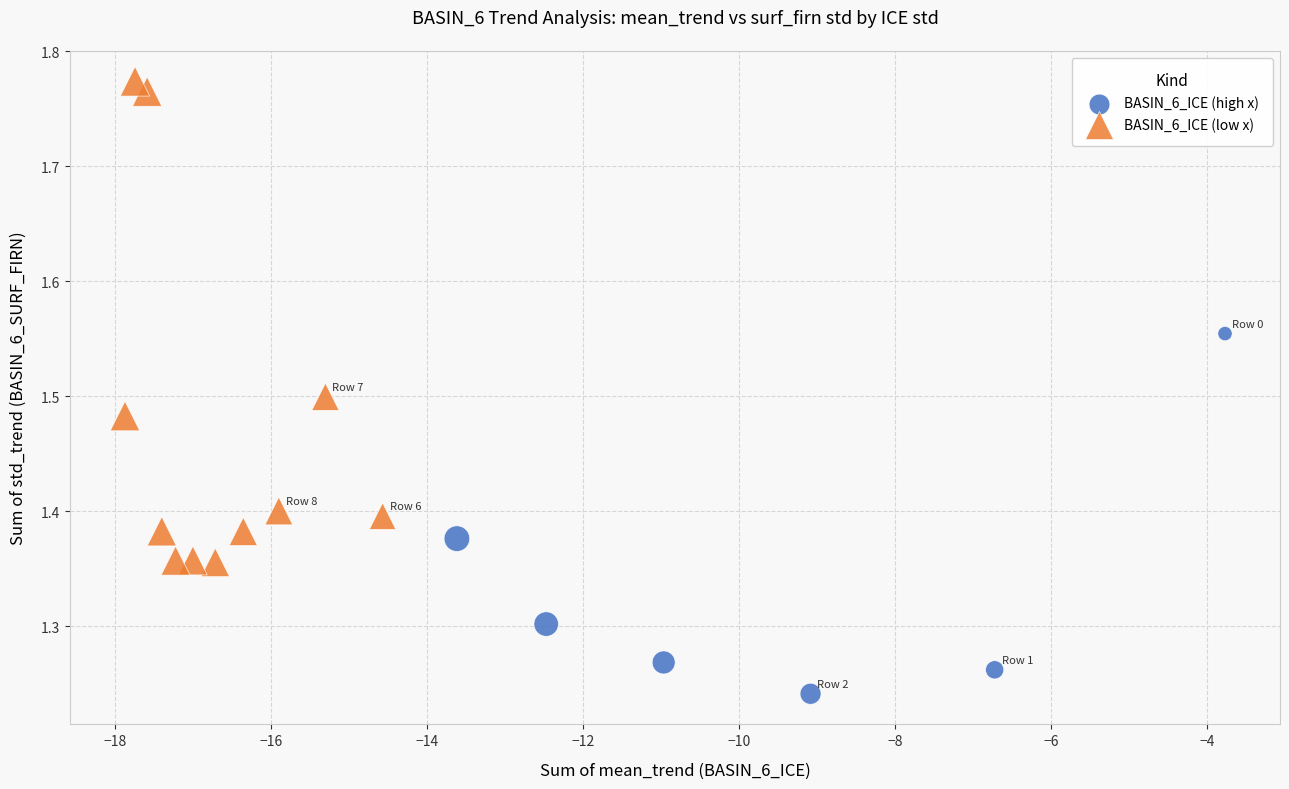

Which series has the widest spread of Y values?

BASIN_6_ICE (low x)